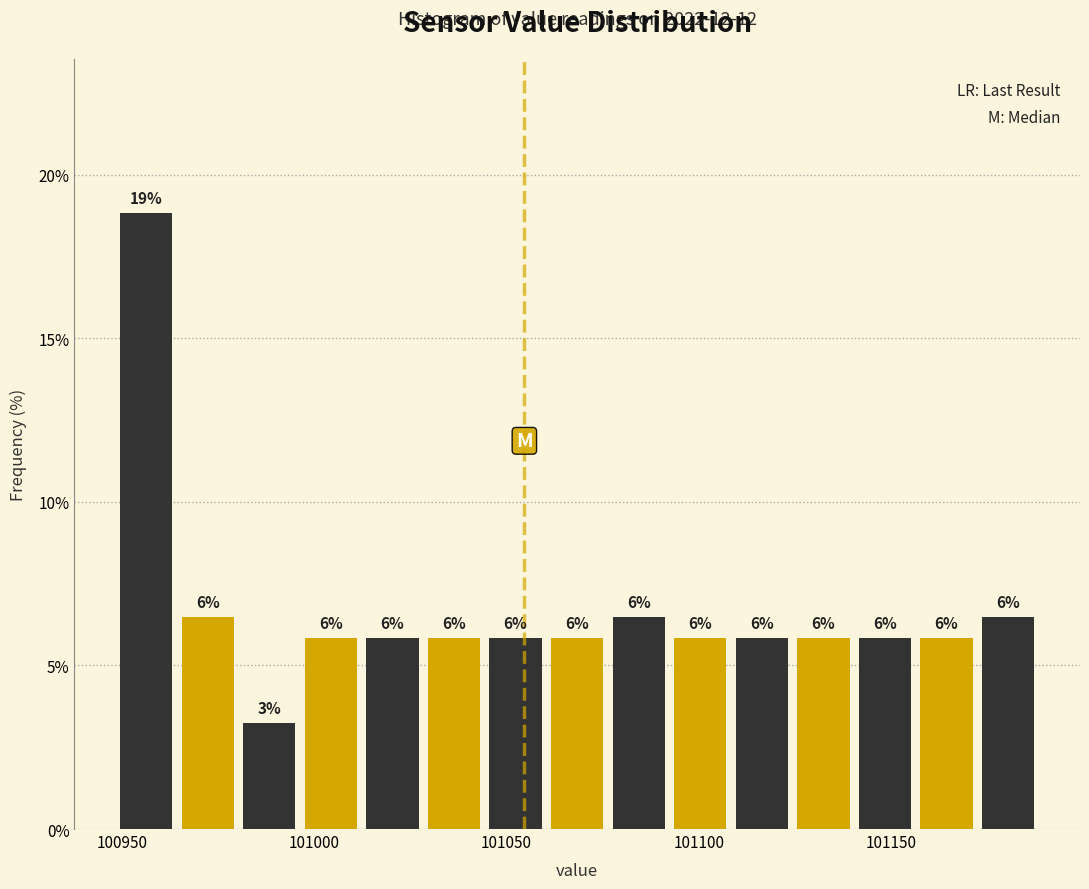

Around what value on the x-axis is the tallest bar? Give the approximate position of its centre, as read against the axis.

100955